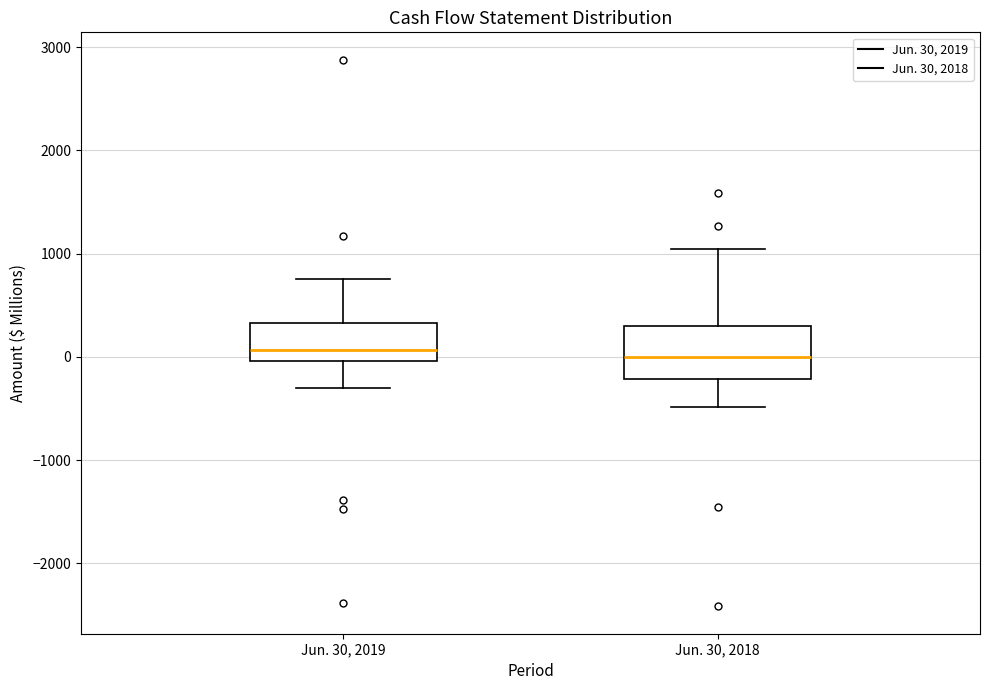

Reading left to right, read every box against the y-axis: the position of its median line, the range the box covers, and the ends of its whiskers. The values are not printed on the chart, so give them approximately, as read against the axis.

Jun. 30, 2019: median 100, box 0 to 300, whiskers -300 to 800
Jun. 30, 2018: median 0, box -200 to 300, whiskers -500 to 1000